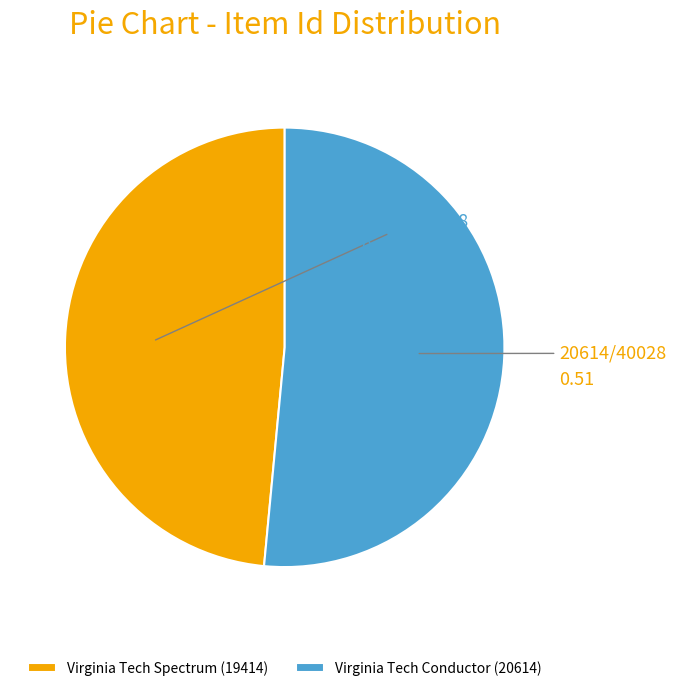

Count the number of slices in the pie.

2